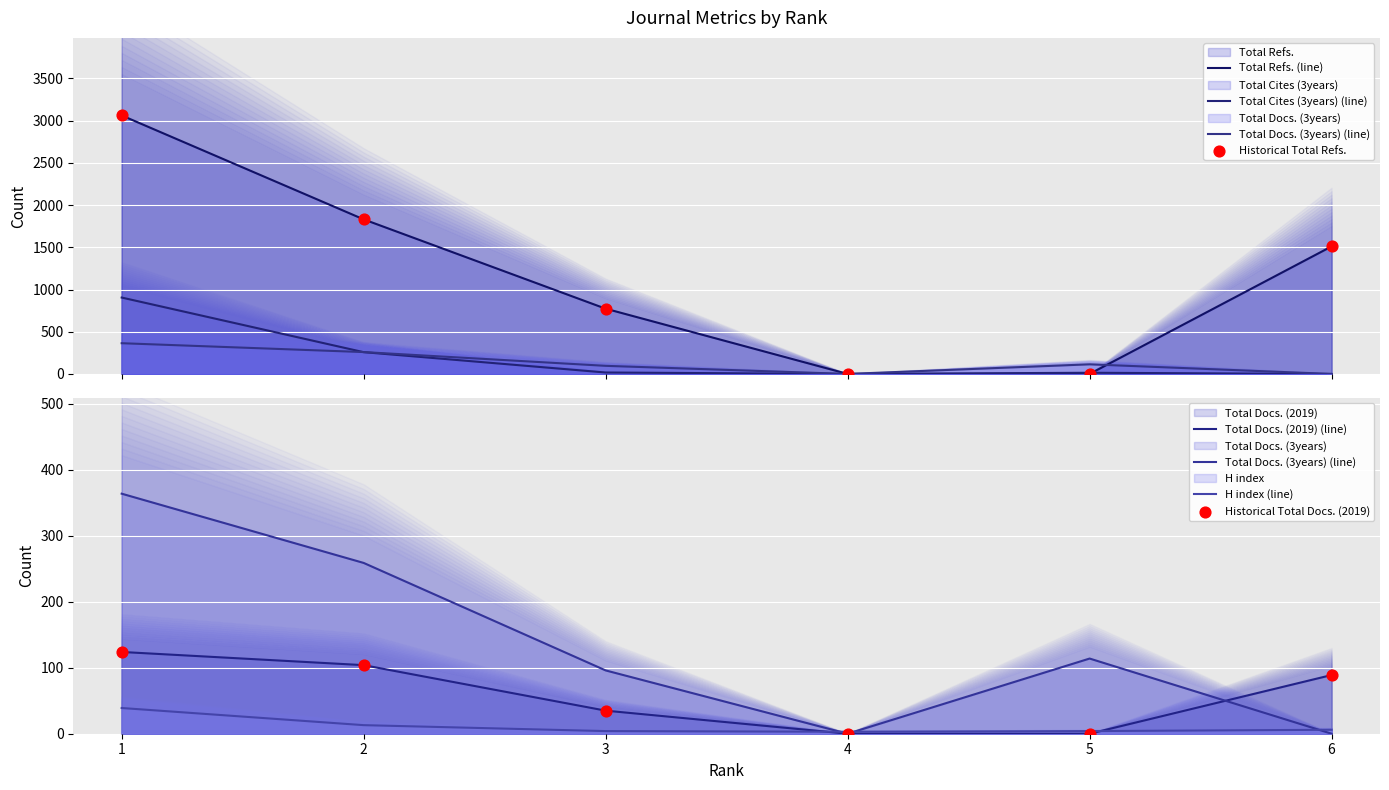

Which series reaches the minimum Y coordinate?

Total Docs. (2019)